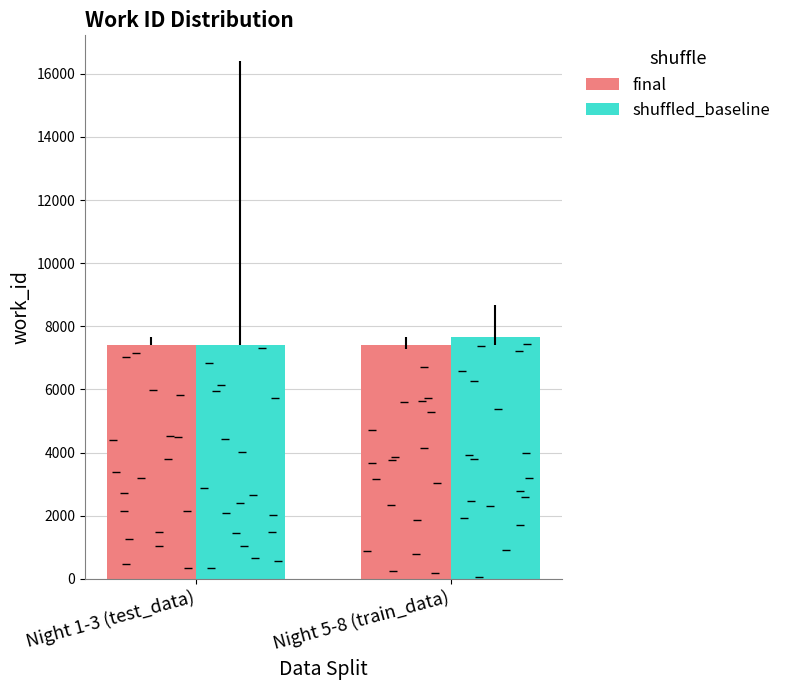

List the labels in order of final value, largest first.

Night 5-8 (train_data), Night 1-3 (test_data)